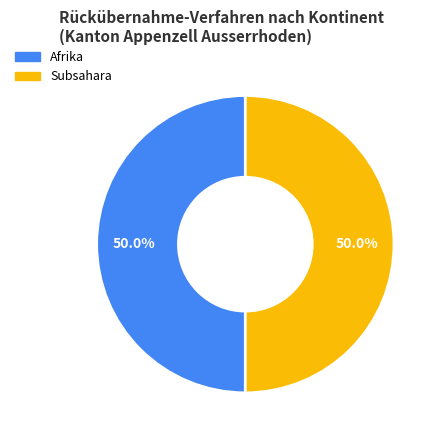

Count the number of slices in the pie.

2